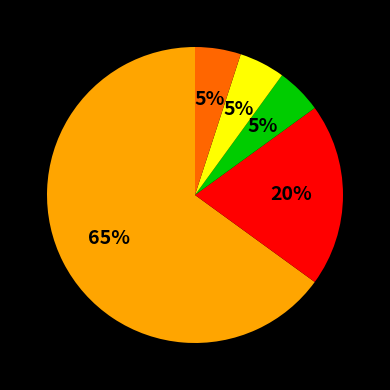

Does any single category account for the majority?

Yes